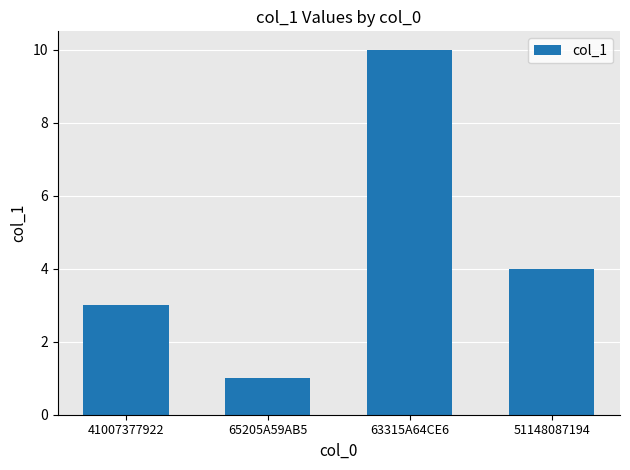

Between 51148087194 and 41007377922, which is larger?

51148087194